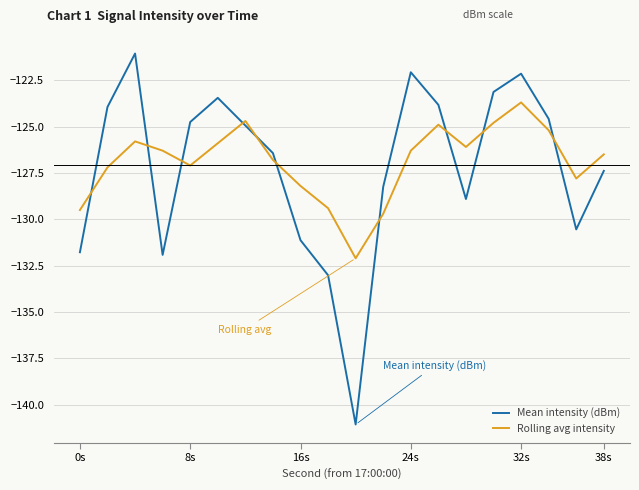

Does the chart display data point markers on the line(s)?

No